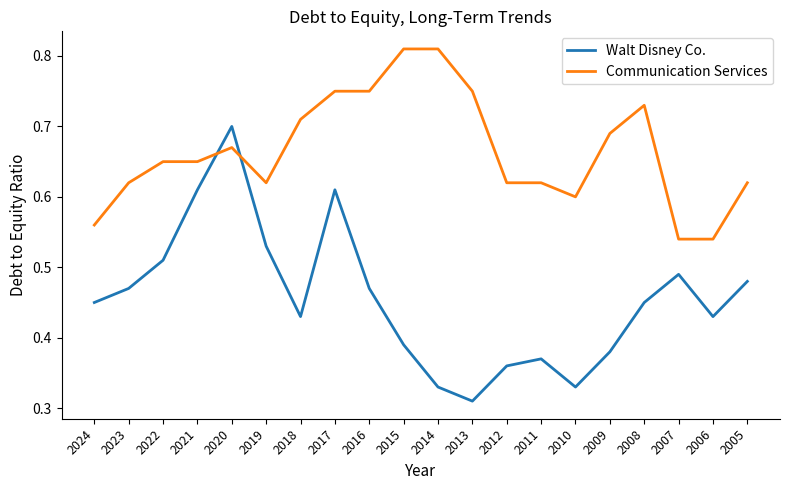

Which series changed the most between 2024 and 2010?

Walt Disney Co.